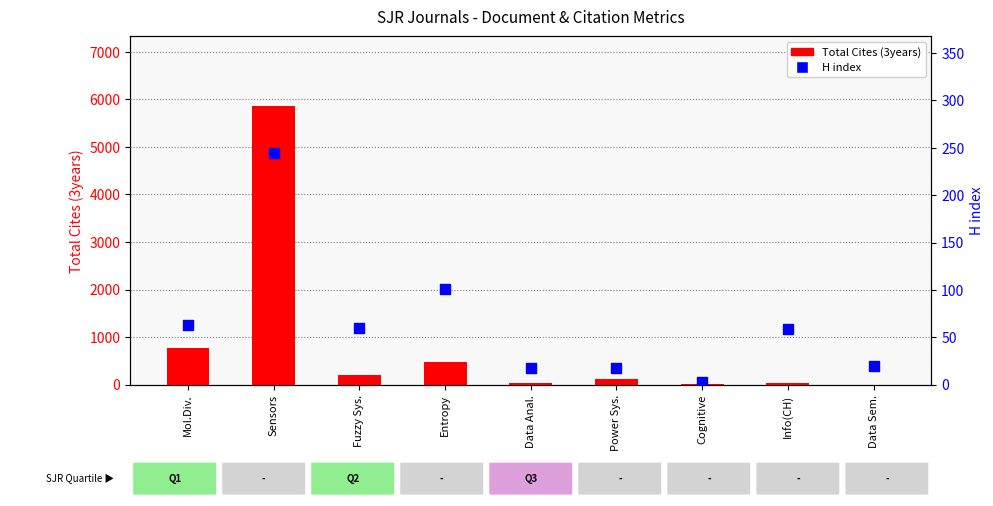

What are all the series names shown in the legend?

Total Cites (3years), H index